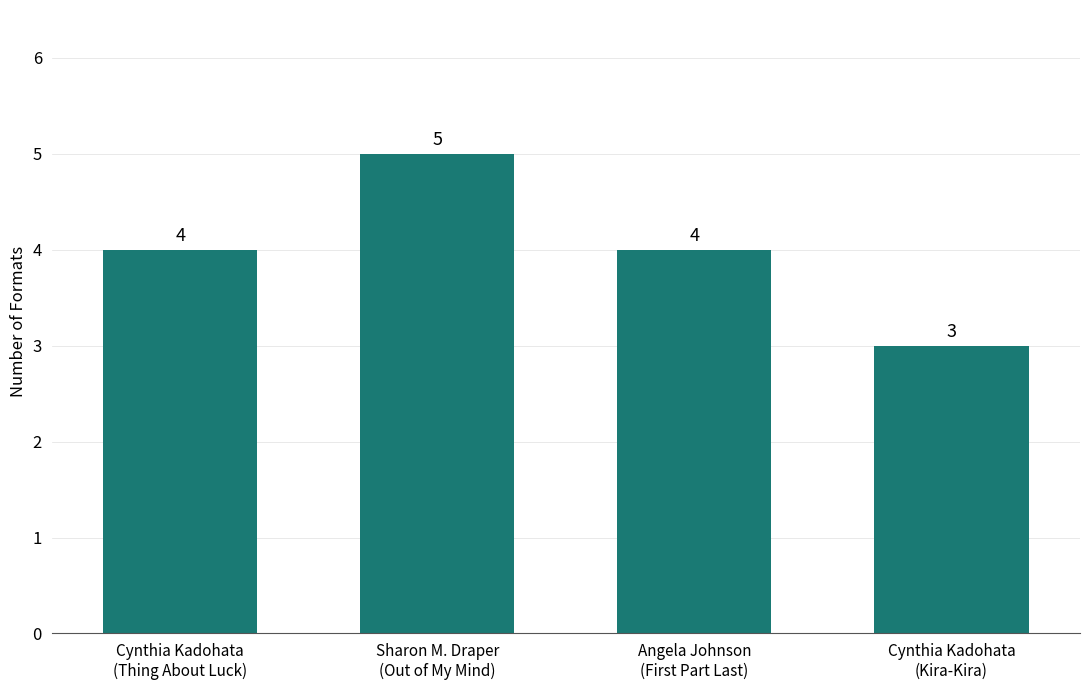

Reading left to right, transcribe all the data shown in this chart.

Cynthia Kadohata
(Thing About Luck)=4	Sharon M. Draper
(Out of My Mind)=5	Angela Johnson
(First Part Last)=4	Cynthia Kadohata
(Kira-Kira)=3